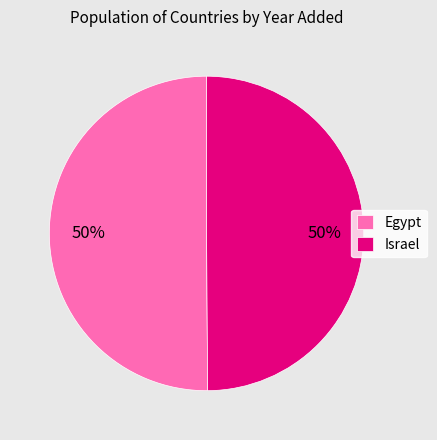

What is the ratio of the value at Egypt to the value at Israel?

1.0